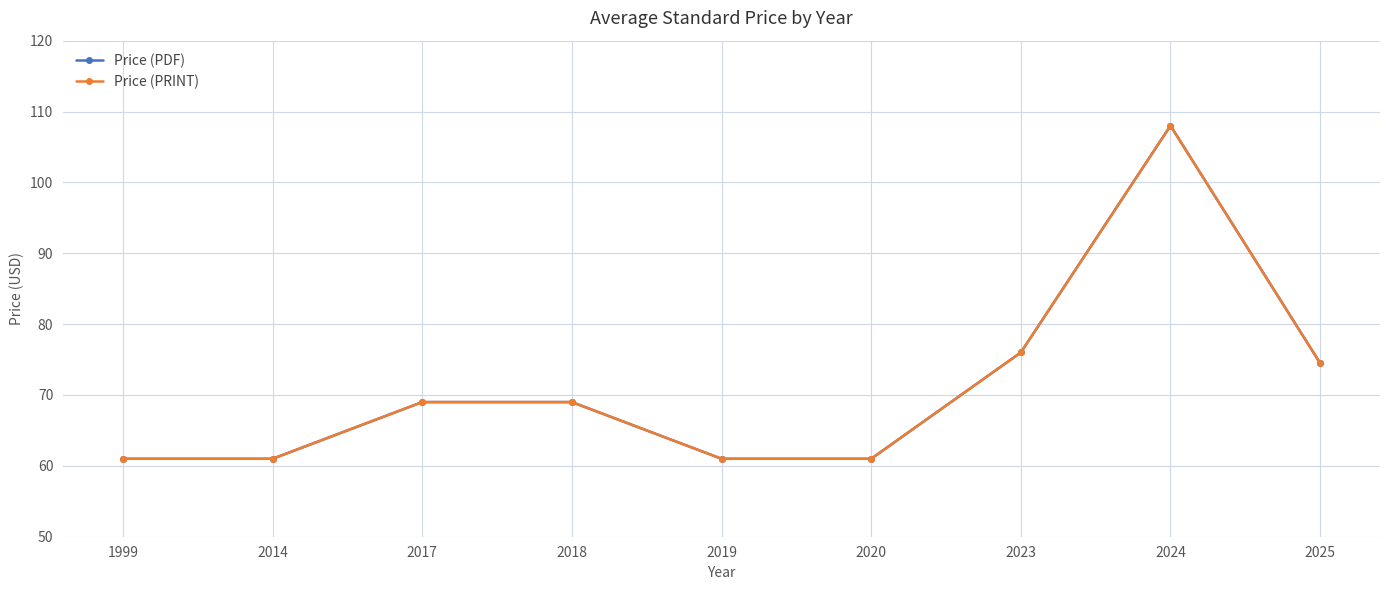

True or false: Price (PRINT) and Price (PDF) intersect in this chart.

False